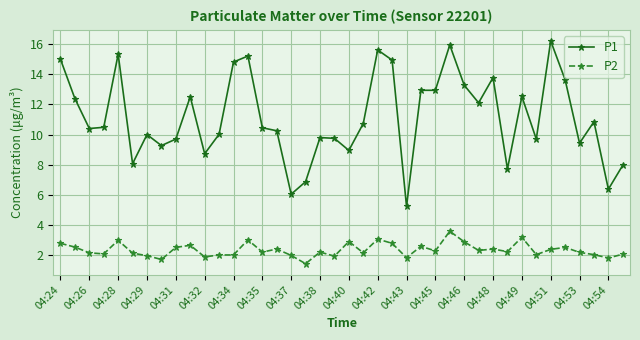

What is the maximum value for P2?

3.6